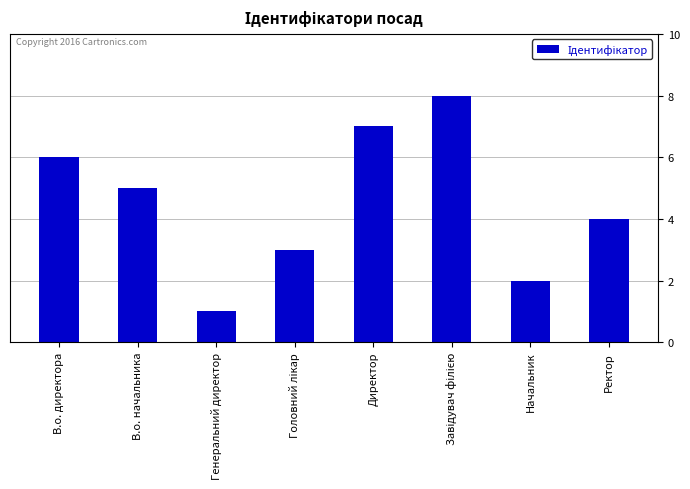

Count the values in the range 3 to 7.

5